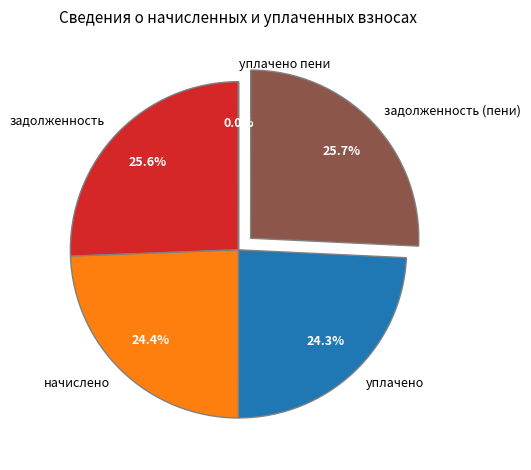

Combined, what portion of the pie is уплачено and задолженность (пени)?

50.0%